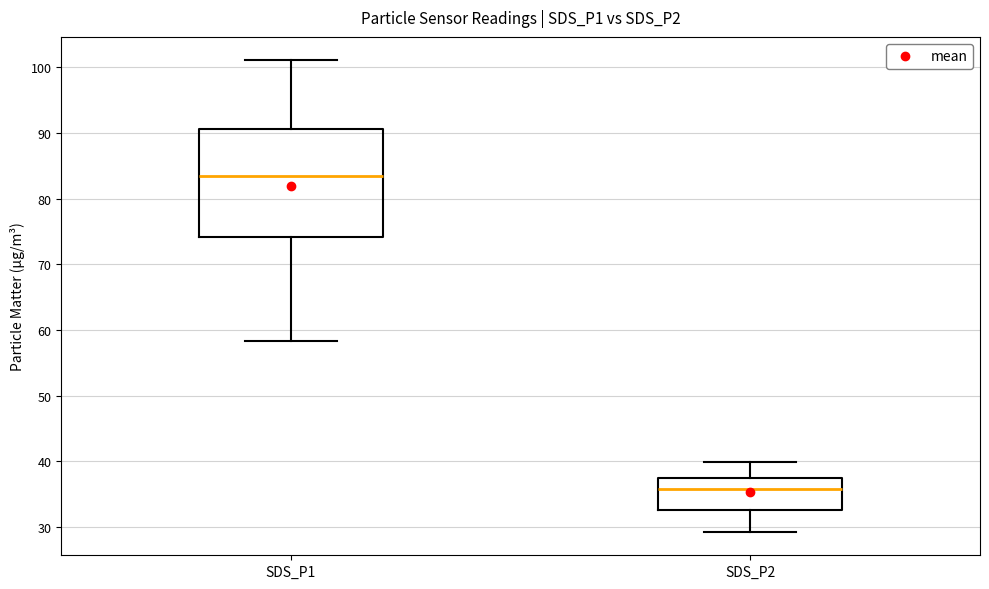

Which box is the tallest, from its lower edge to its upper edge?

SDS_P1